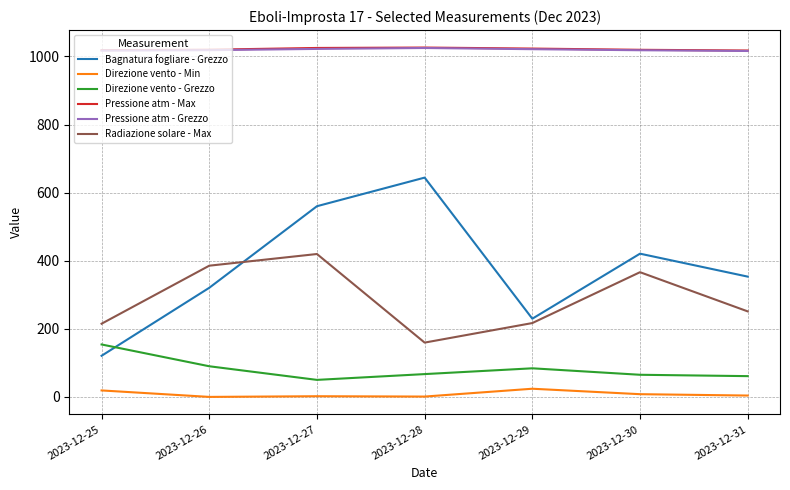

Where does the Direzione vento - Min series first go above 4?

2023-12-25